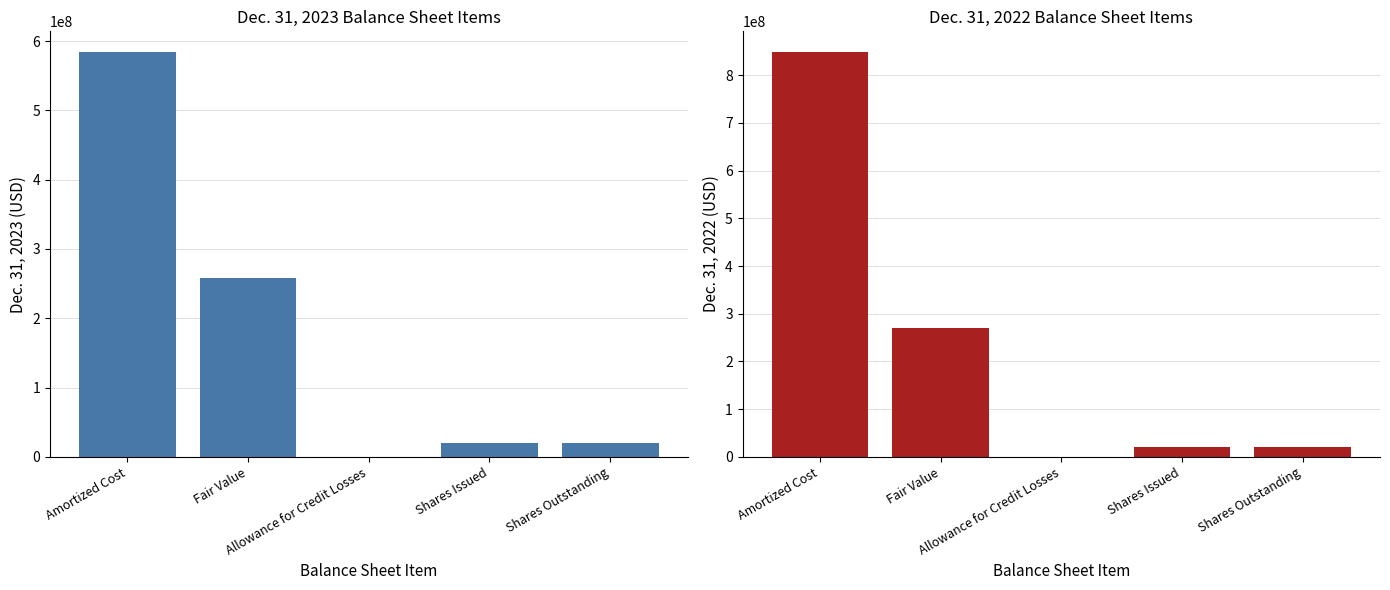

What is the average value of the Dec. 31, 2023 series?

176610431